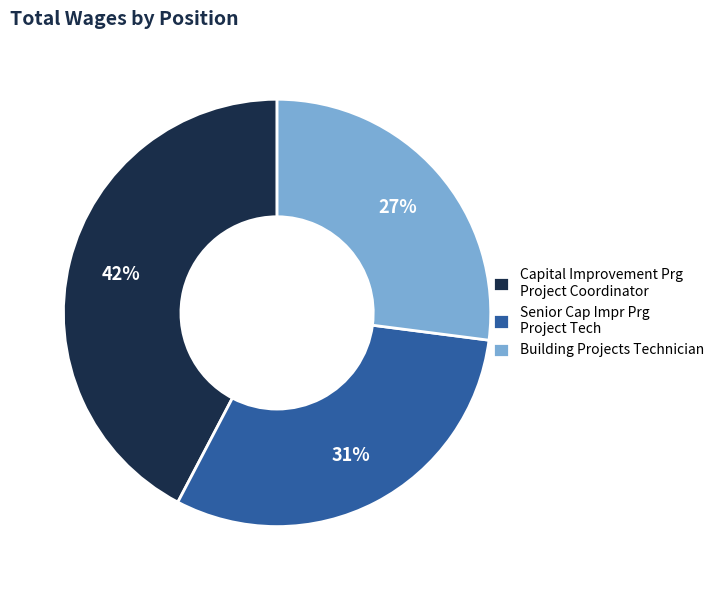

How many slices are in this pie chart?

3